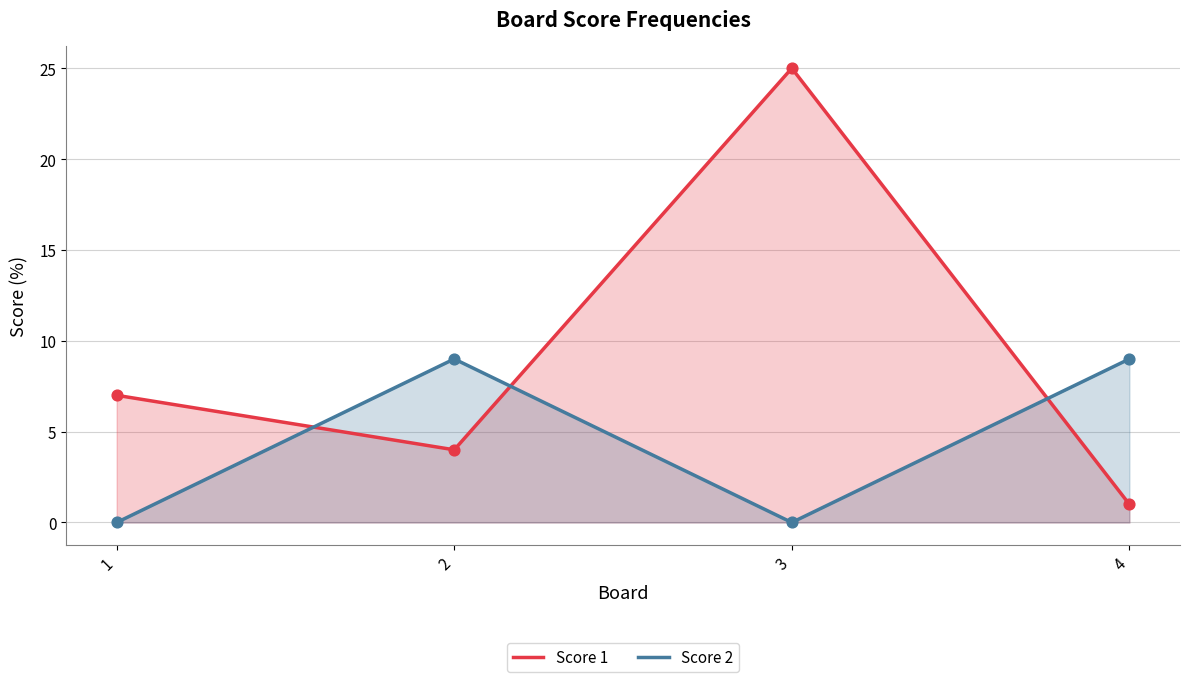

Which series reaches the minimum Y coordinate?

Score 2